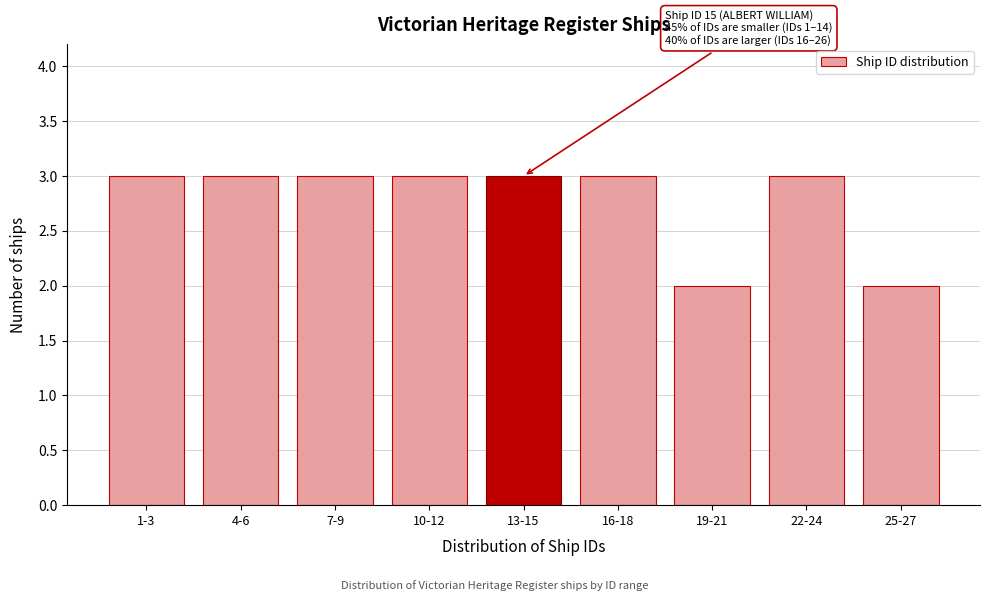

Reading left to right, what are all the values shown in this chart?

1-3=3	4-6=3	7-9=3	10-12=3	13-15=3	16-18=3	19-21=2	22-24=3	25-27=2